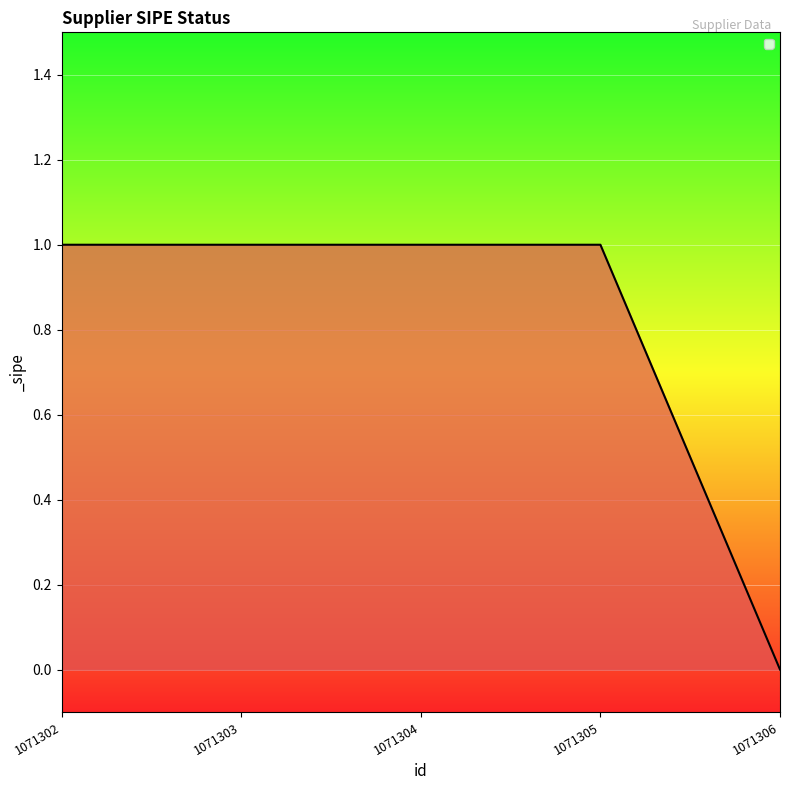

The value at 1071306 is 1. True or false?

False